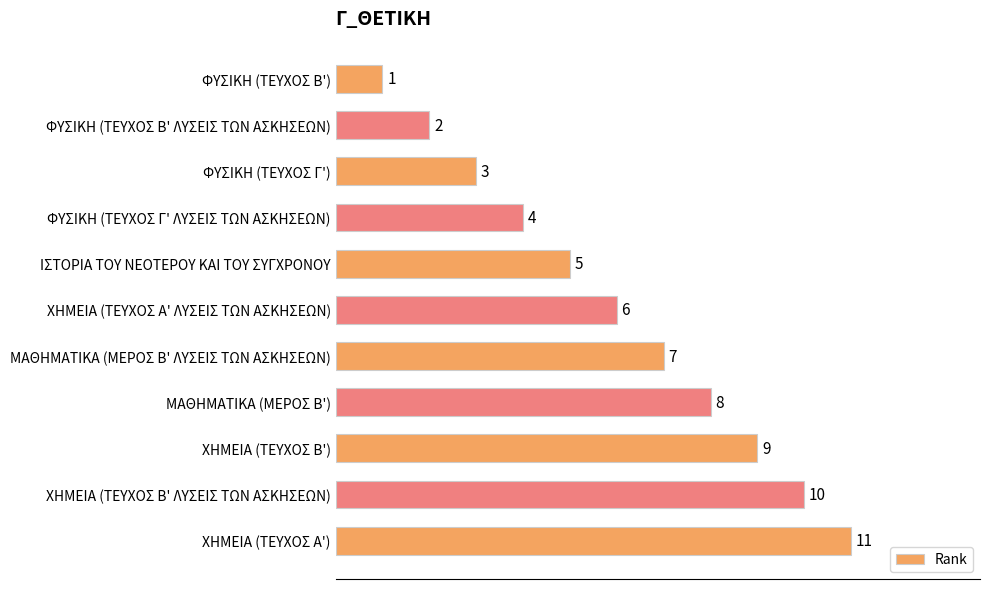

Which has a higher value, ΦΥΣΙΚΗ (ΤΕΥΧΟΣ Β') or ΜΑΘΗΜΑΤΙΚΑ (ΜΕΡΟΣ Β' ΛΥΣΕΙΣ ΤΩΝ ΑΣΚΗΣΕΩΝ)?

ΜΑΘΗΜΑΤΙΚΑ (ΜΕΡΟΣ Β' ΛΥΣΕΙΣ ΤΩΝ ΑΣΚΗΣΕΩΝ)